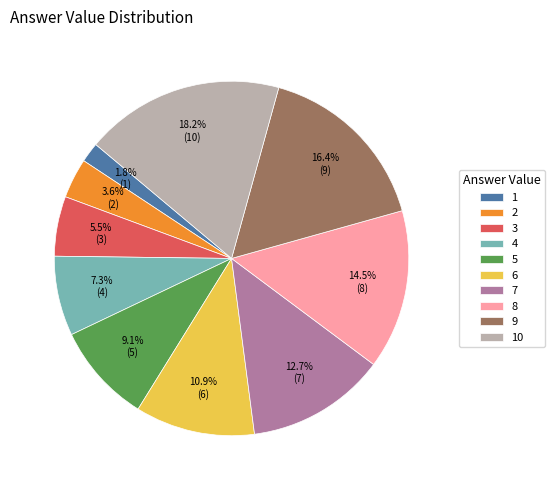

To the nearest percent, what is the difference between the largest and smallest slice percentages?

16%